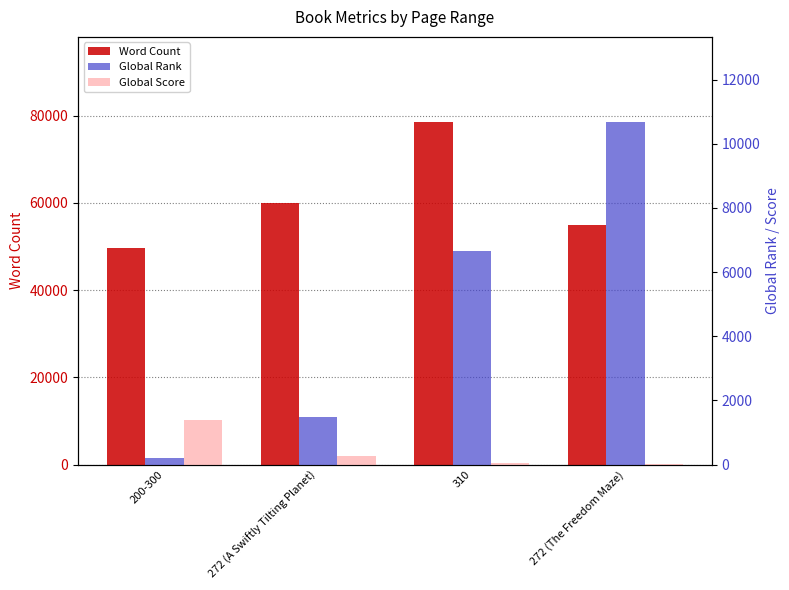

Which series has the widest spread of values?

Word Count